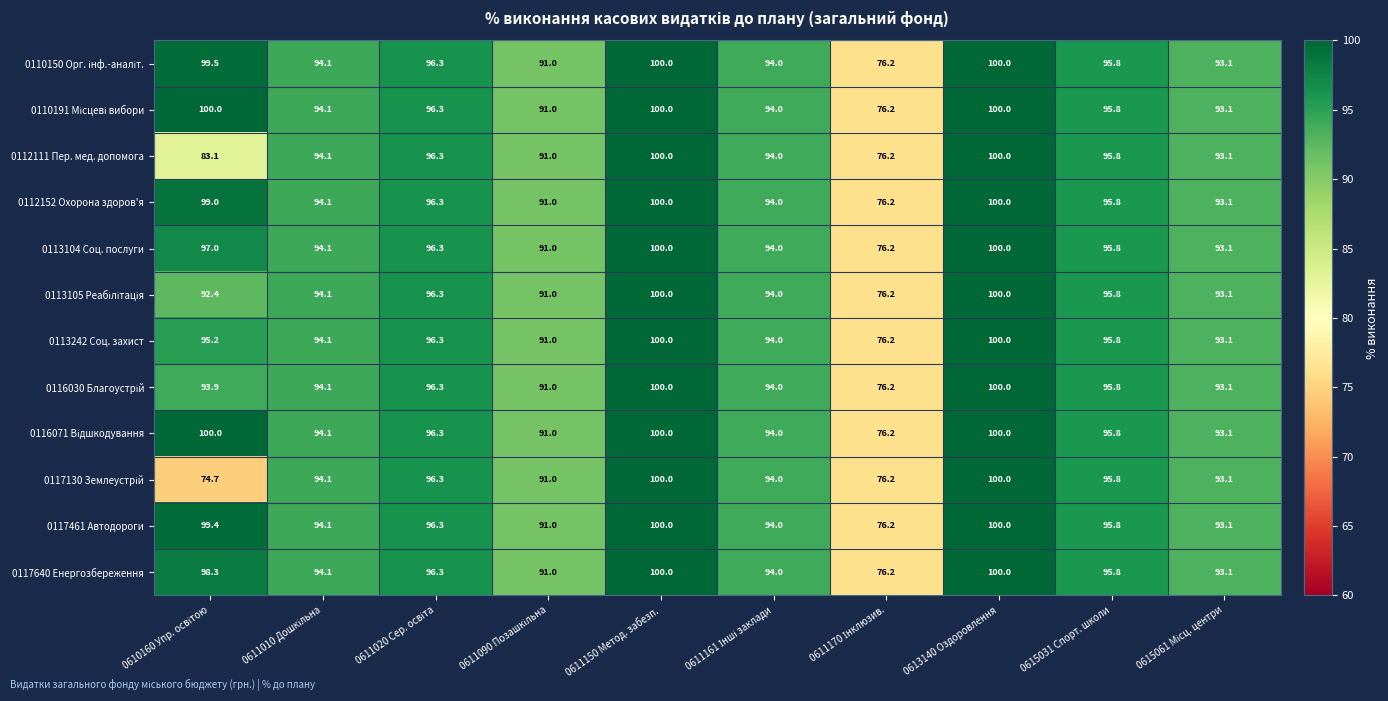

What is the difference between the maximum and minimum values in the 0113242 Соц. захист series?

23.8